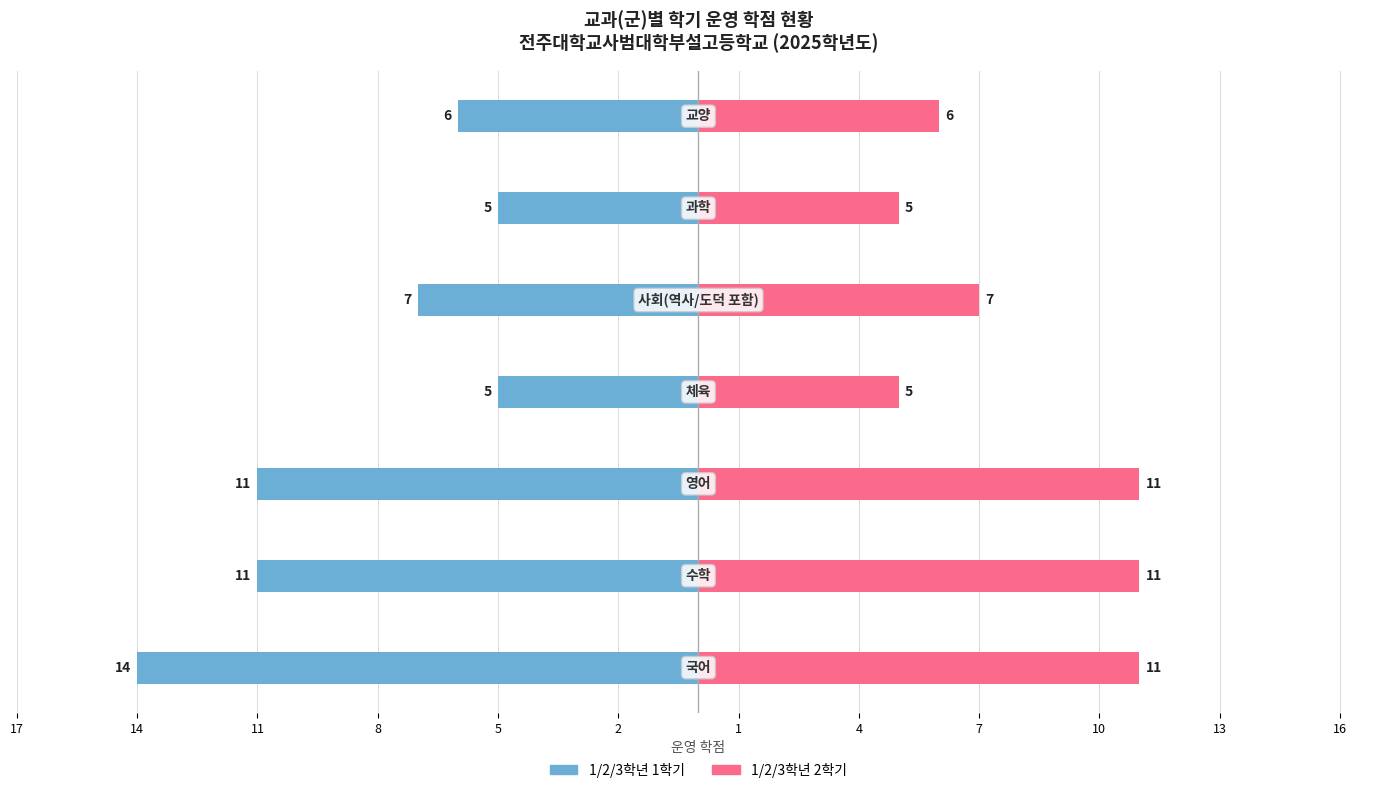

Are the bars grouped side by side (vs. stacked)?

Yes